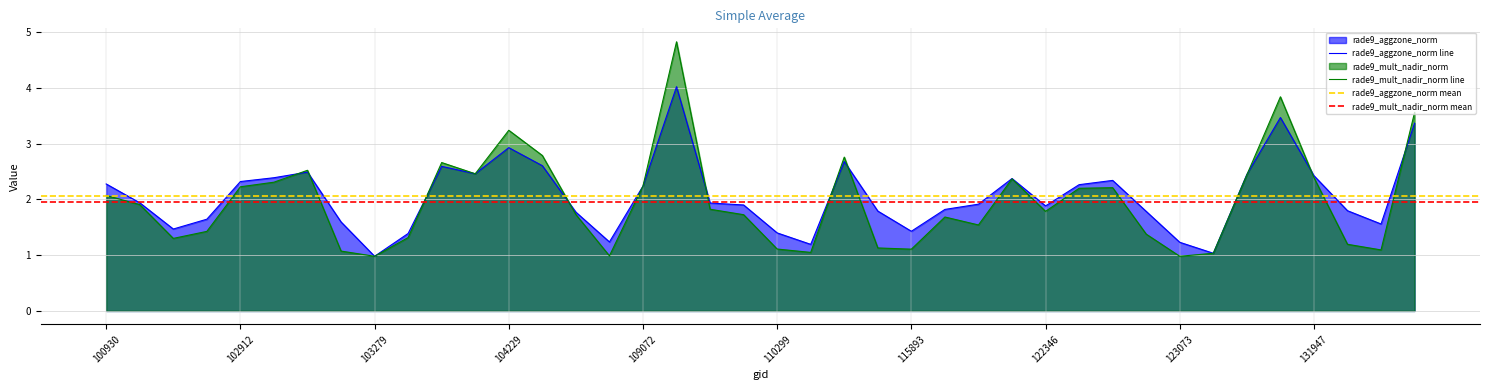

Which series has the largest range (max minus min)?

rade9_mult_nadir_norm